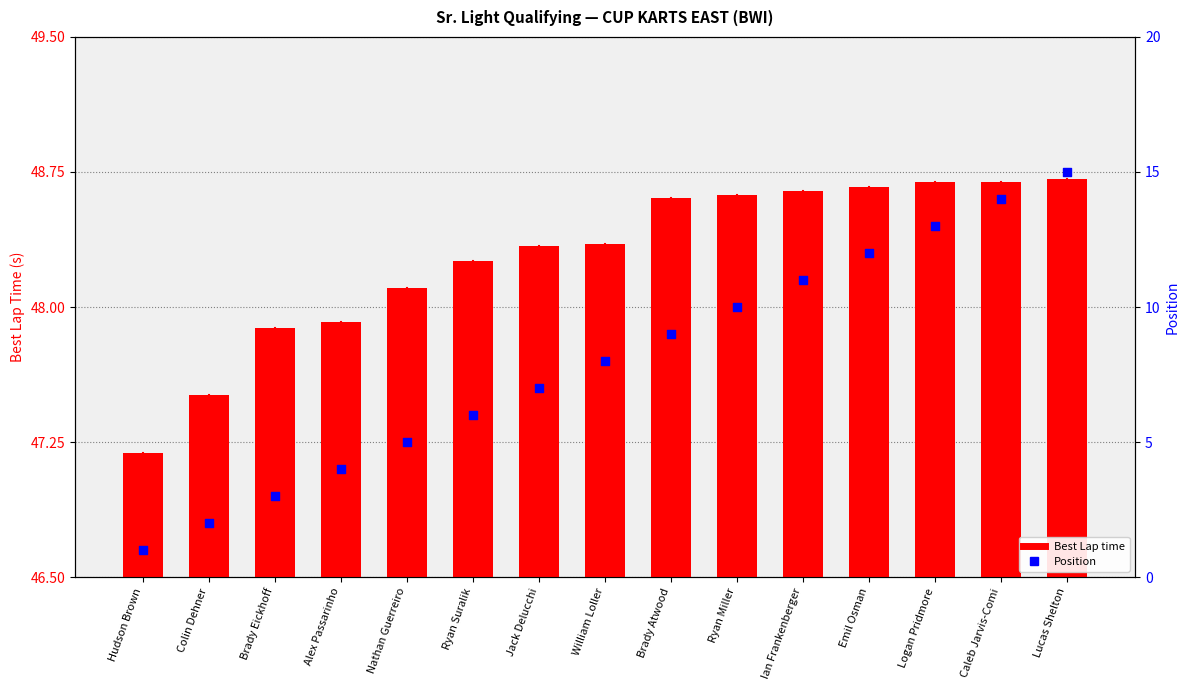

Which series contains the lowest Y value?

Position